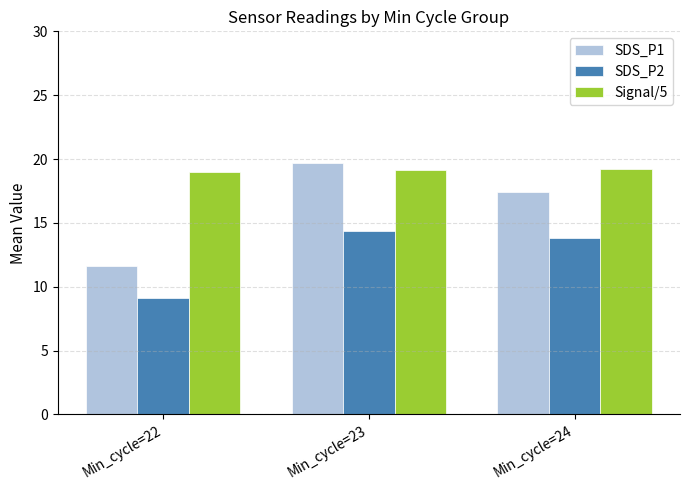

Where is SDS_P2 nearest to the value 11?

Min_cycle=22